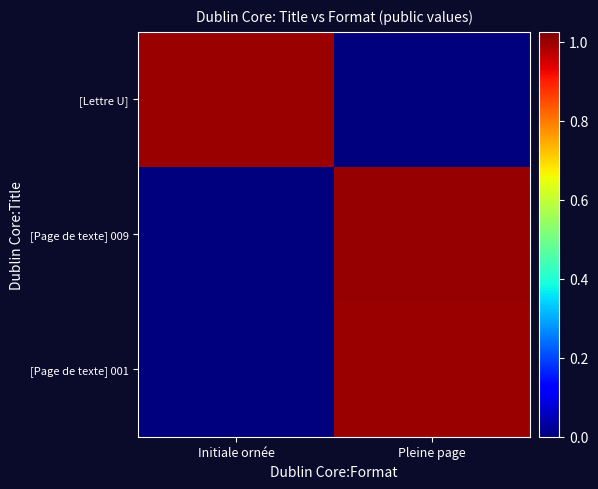

What is the spread (max minus min) of values at Initiale ornée?

1.0